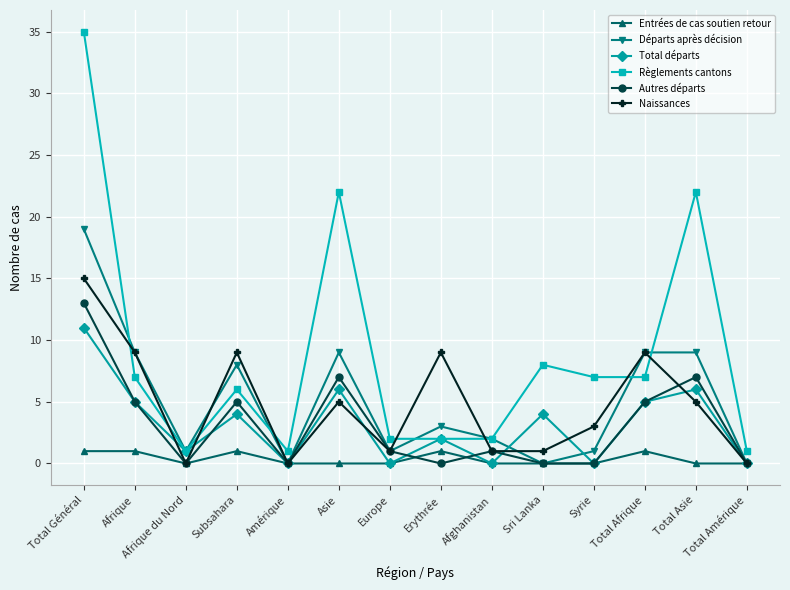

What is the total value across all series at Total Amérique?

1